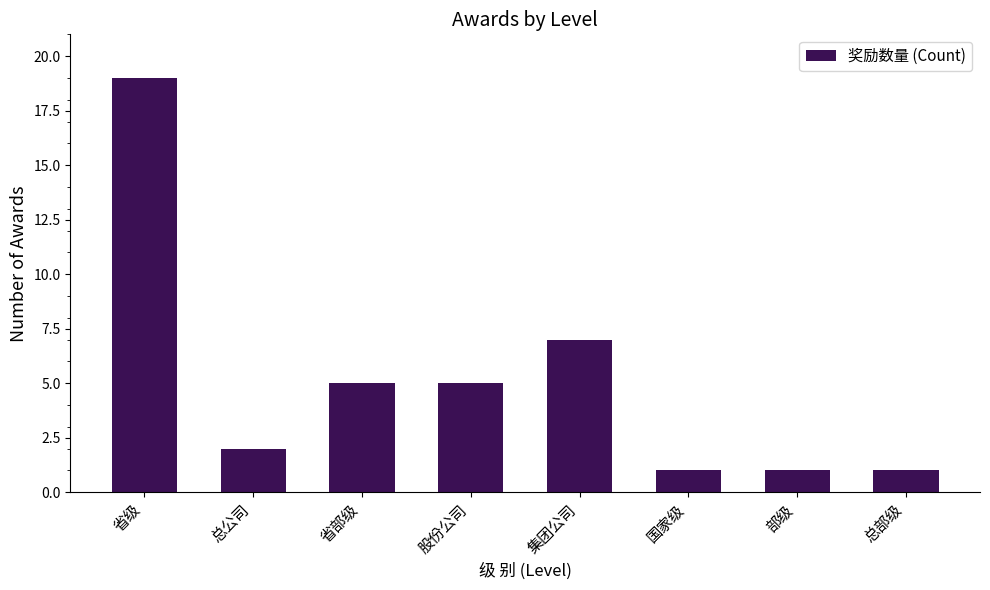

What is the sum of all values?

41